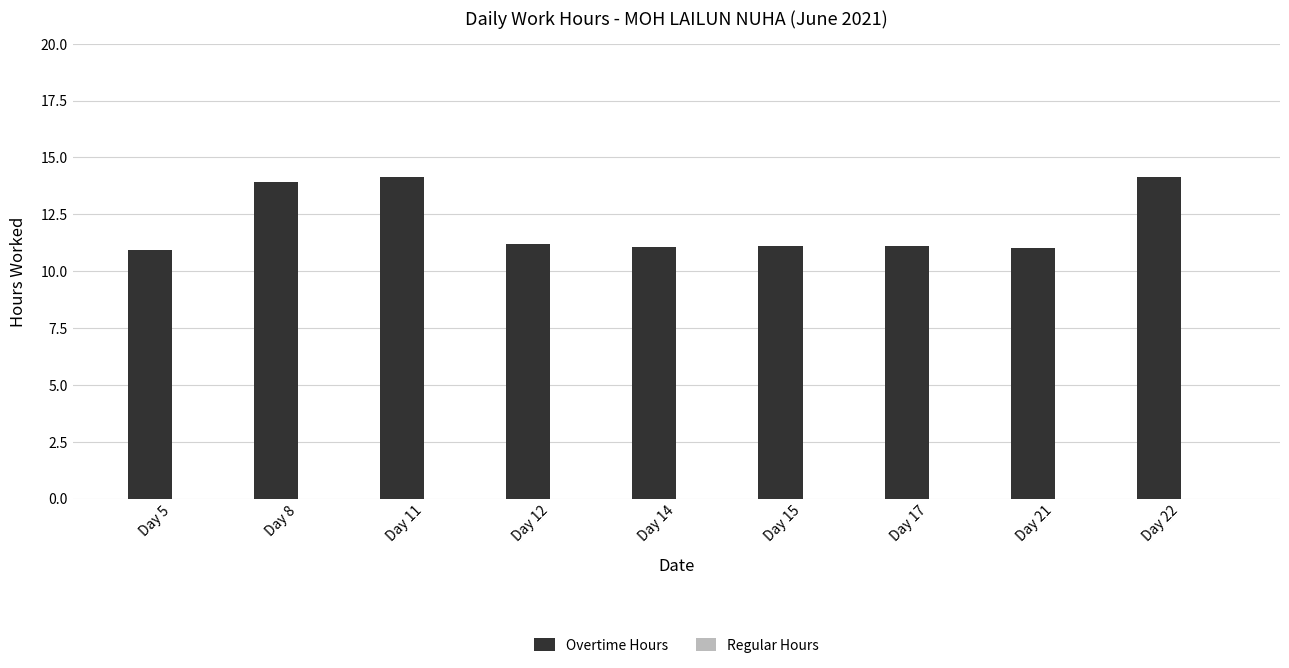

How many categories are shown in the chart?

9